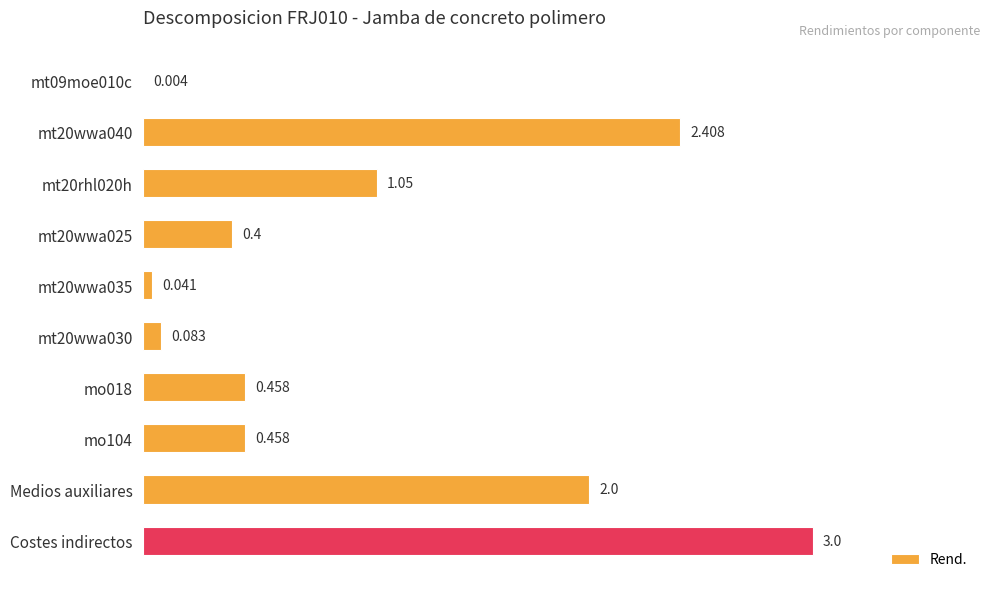

Which category has the highest value across all series?

Costes indirectos